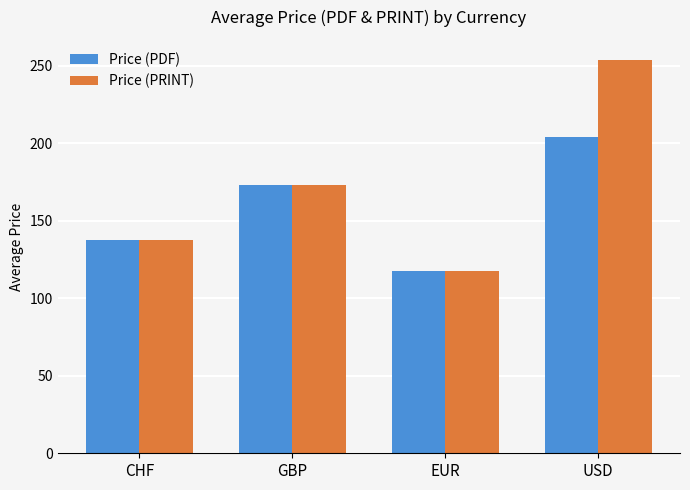

How many bars are there in total?

8